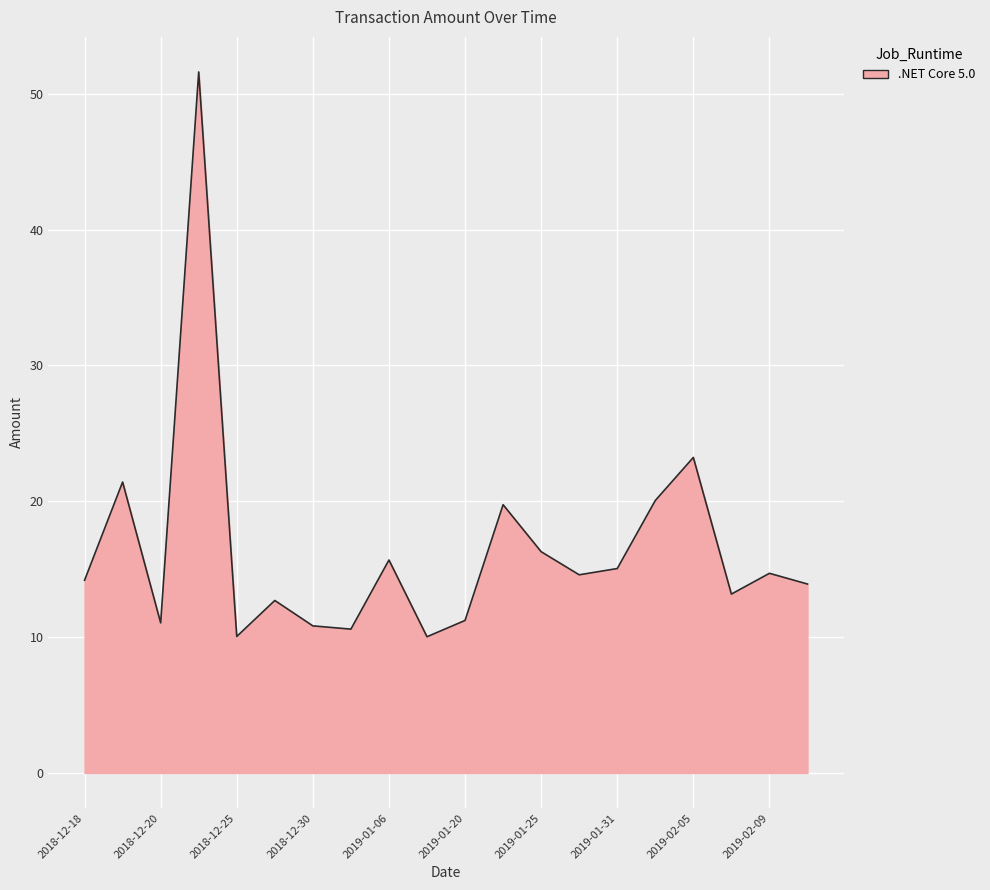

What is the minimum value shown in the chart?

10.0